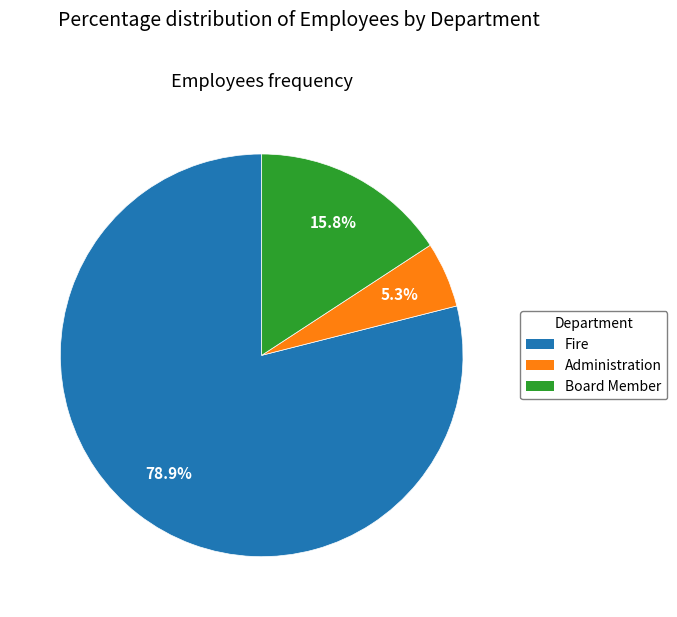

How many segments does this pie chart have?

3